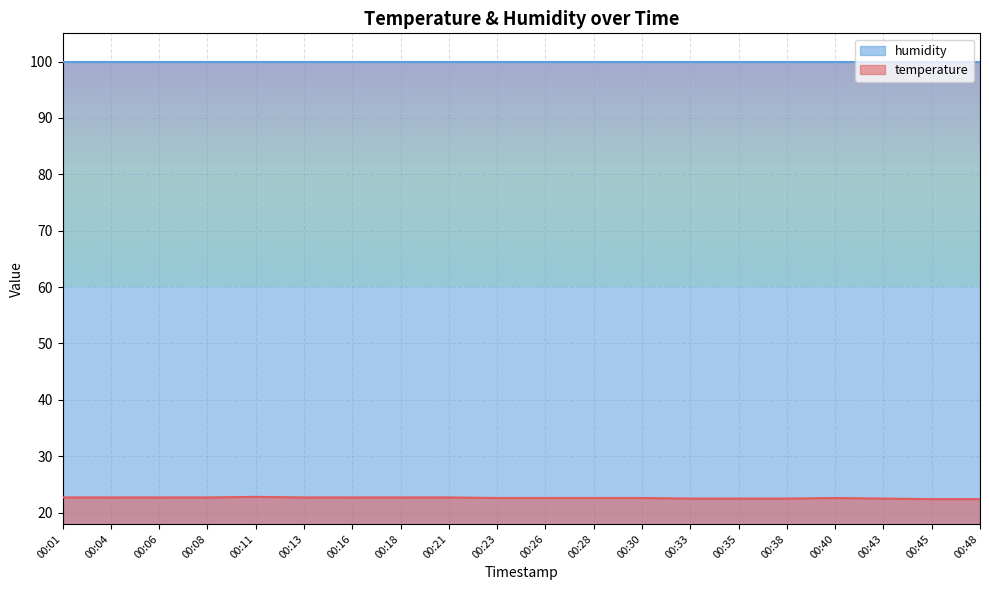

What is the maximum value shown in the chart?

99.9